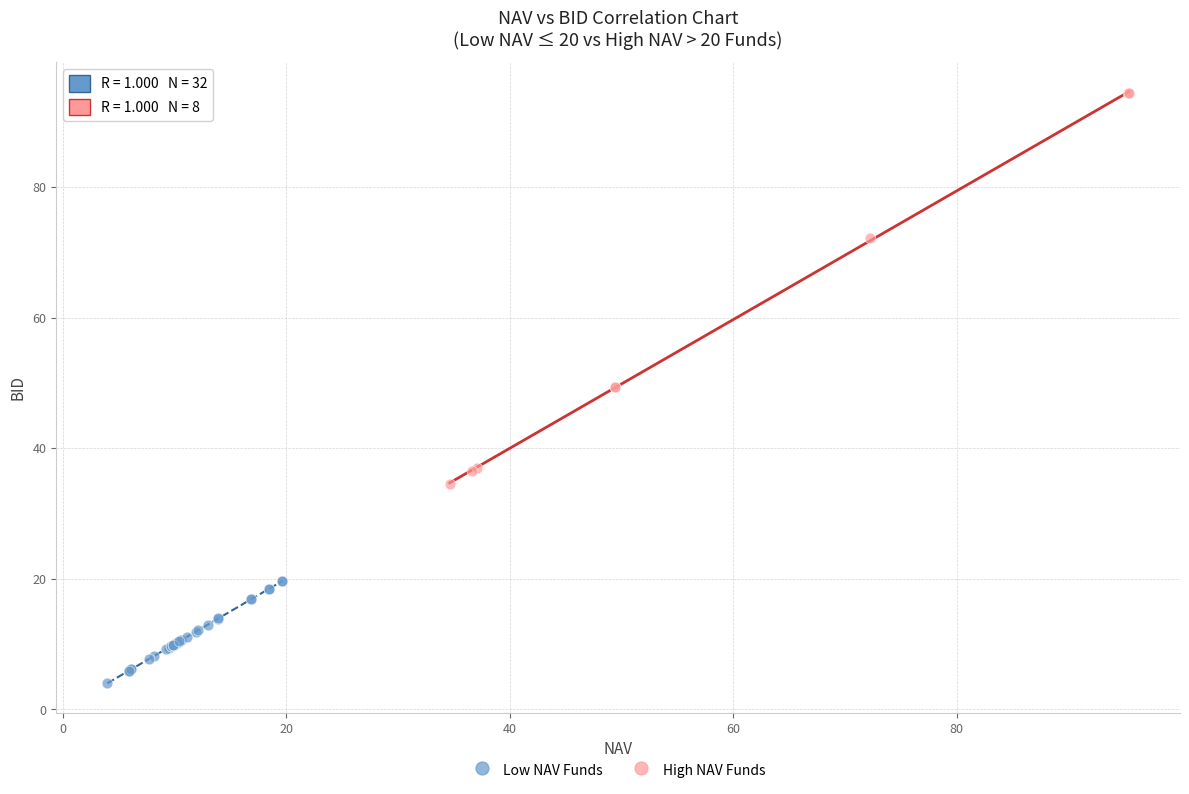

Which series contains the lowest Y value?

Low NAV Funds